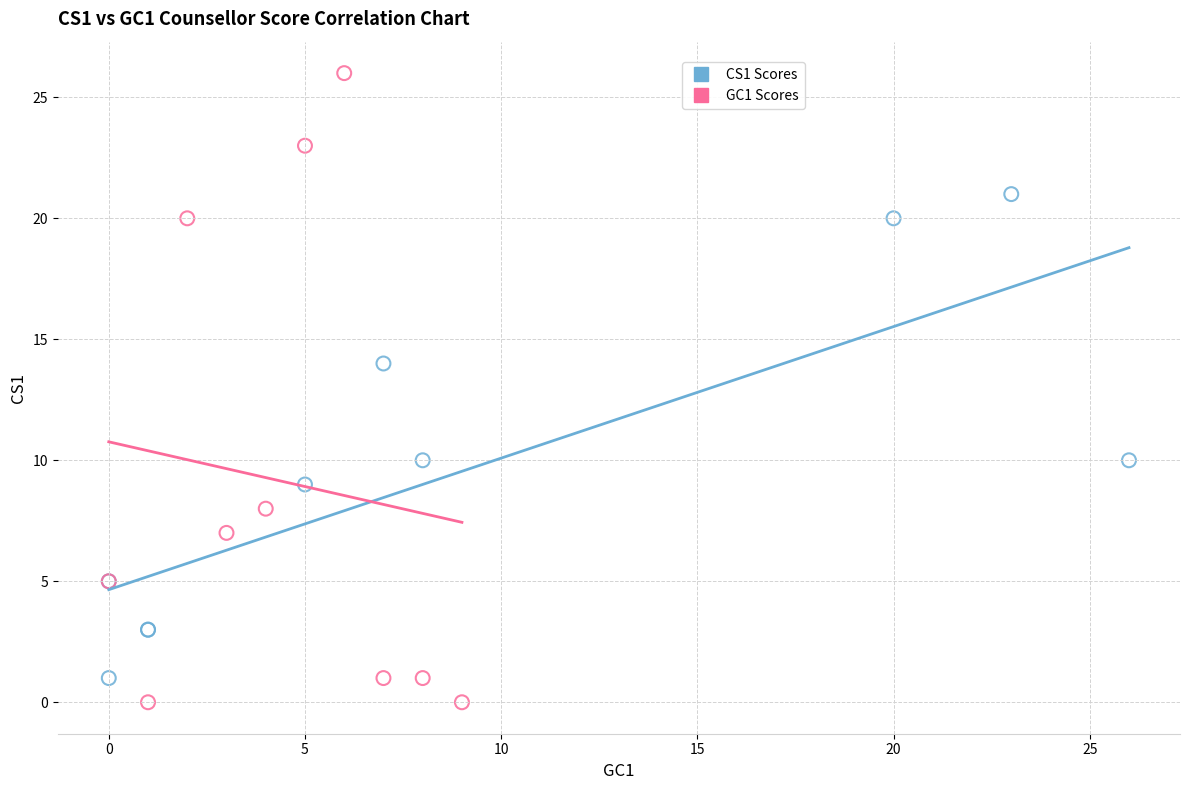

Which series has the widest spread of Y values?

GC1 Scores